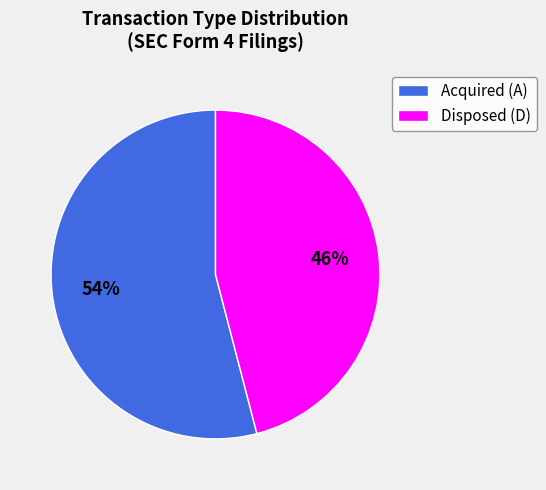

To the nearest percent, what is the average slice percentage?

50%